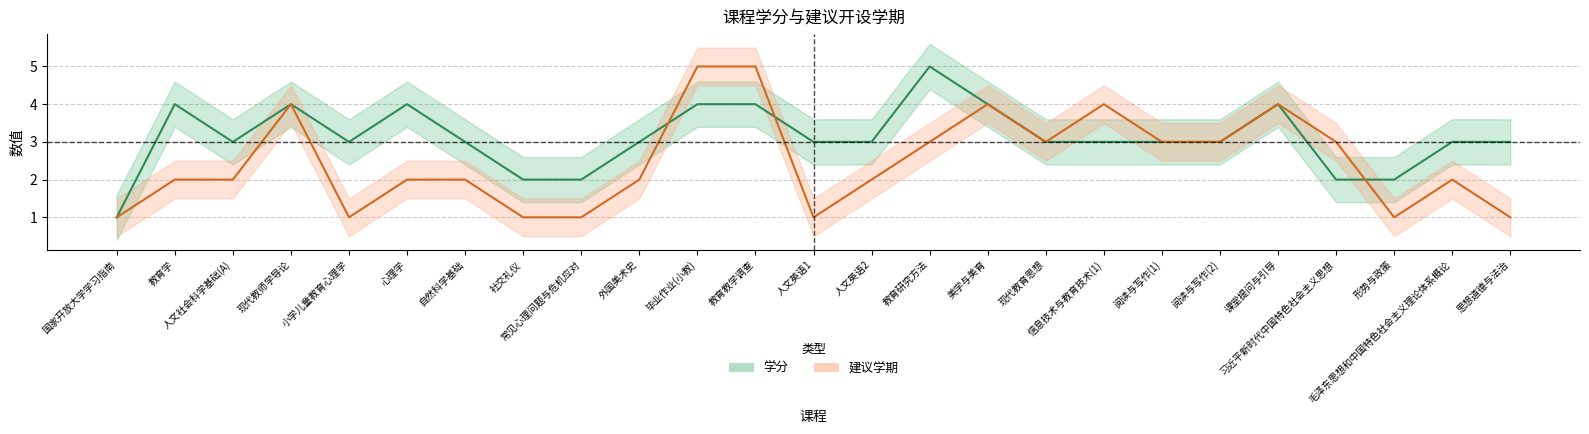

List the labels in order of 建议学期 value, largest first.

毕业作业(小教), 教育教学调查, 现代教师学导论, 美学与美育, 信息技术与教育技术(1), 课堂提问与引导, 教育研究方法, 现代教育思想, 阅读与写作(1), 阅读与写作(2), 习近平新时代中国特色社会主义思想, 教育学, 人文社会科学基础(A), 心理学, 自然科学基础, 外国美术史, 人文英语2, 毛泽东思想和中国特色社会主义理论体系概论, 国家开放大学学习指南, 小学儿童教育心理学, 社交礼仪, 常见心理问题与危机应对, 人文英语1, 形势与政策, 思想道德与法治